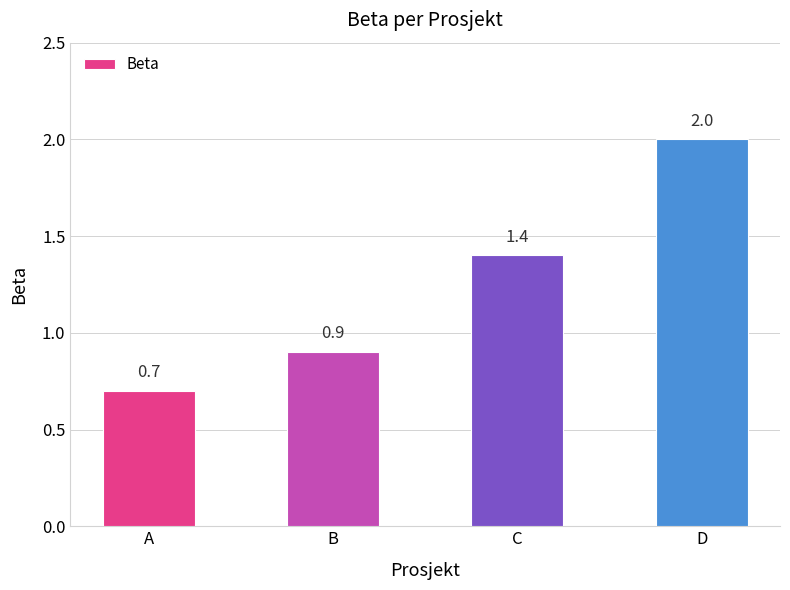

List the labels in order of value, largest first.

D, C, B, A